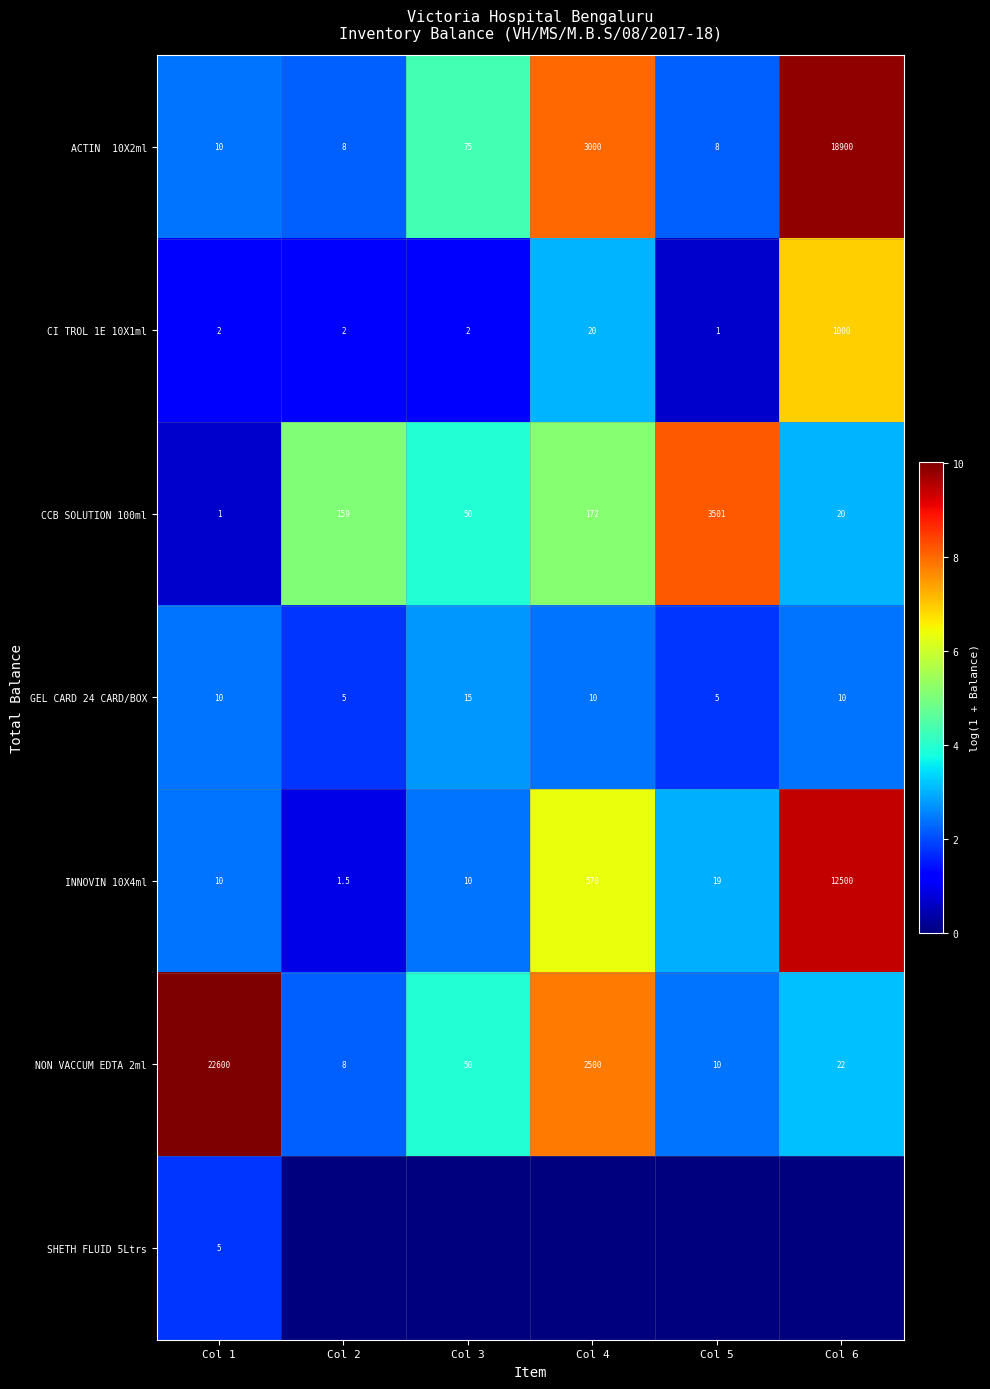

Is it true that GEL CARD 24 CARD/BOX equals 1.0 at Col 6?

False